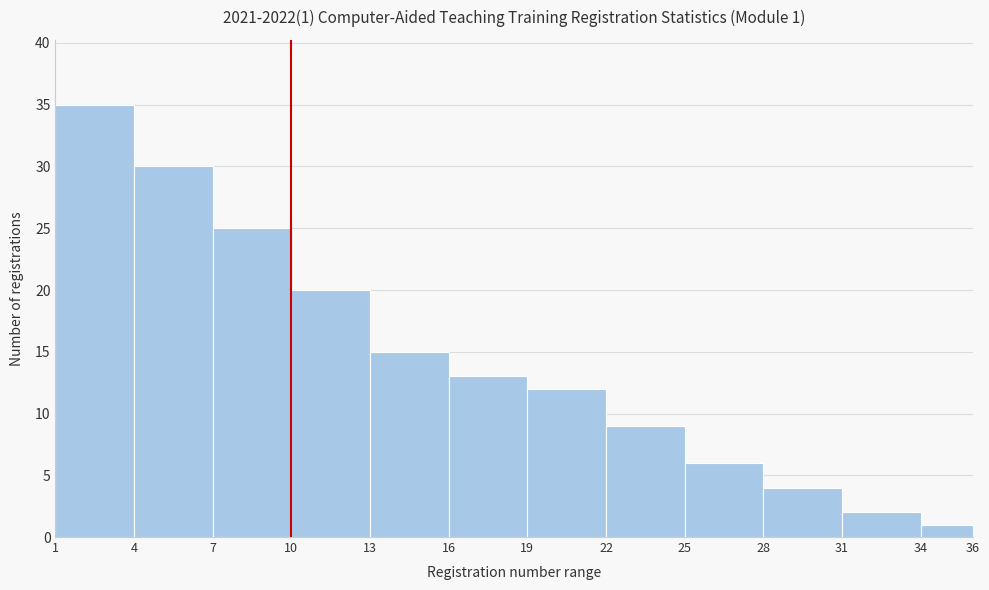

Over which range of the x-axis is the bar tallest?

1 to 4